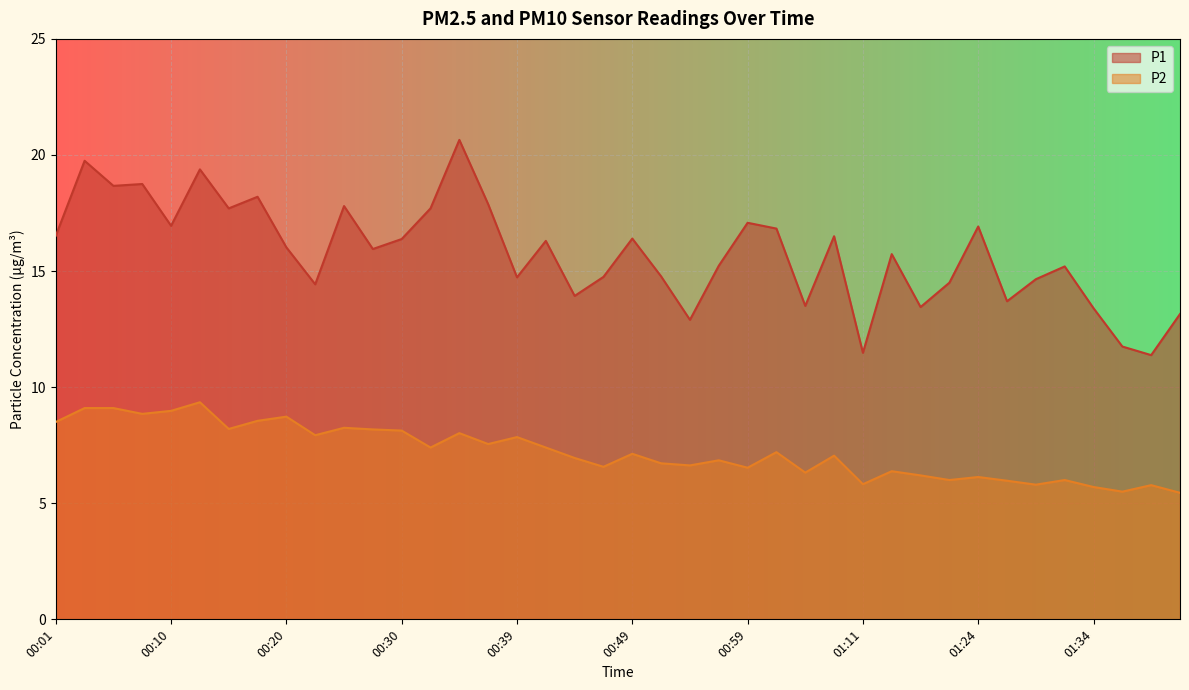

At which label is P1 closest to 16?

00:20